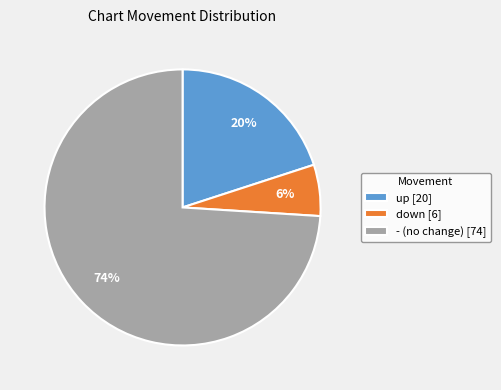

To the nearest percent, what portion does - represent?

74%